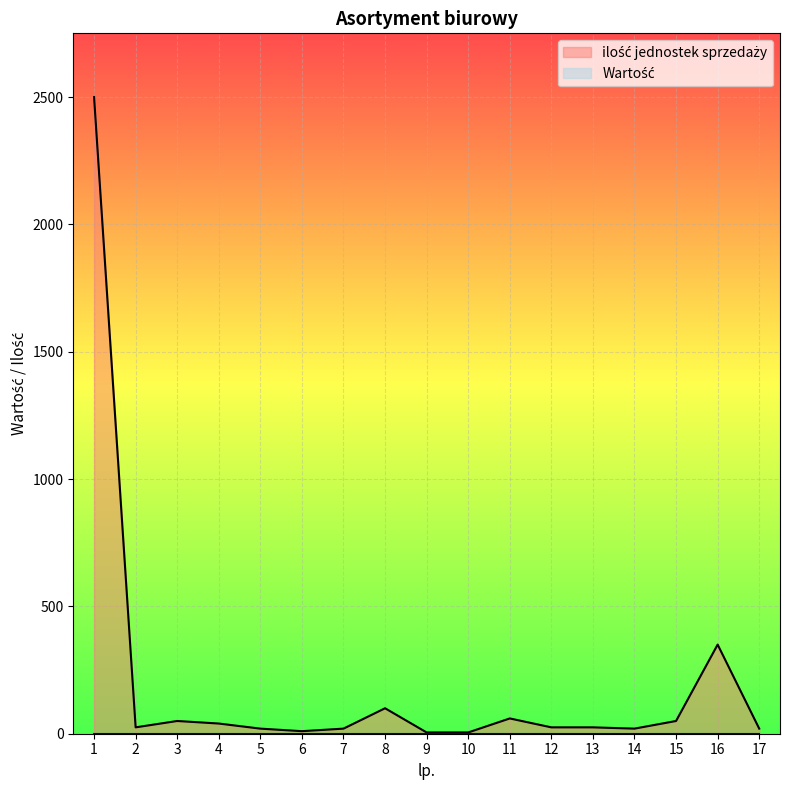

Is it true that the value at 13 is 25?

True